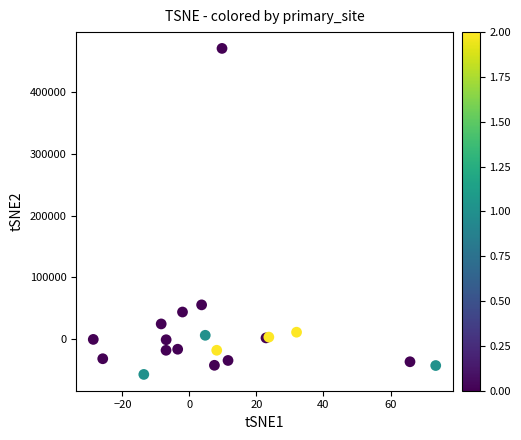

What Y value in the scatter plot is closest to 207032?

55568.3